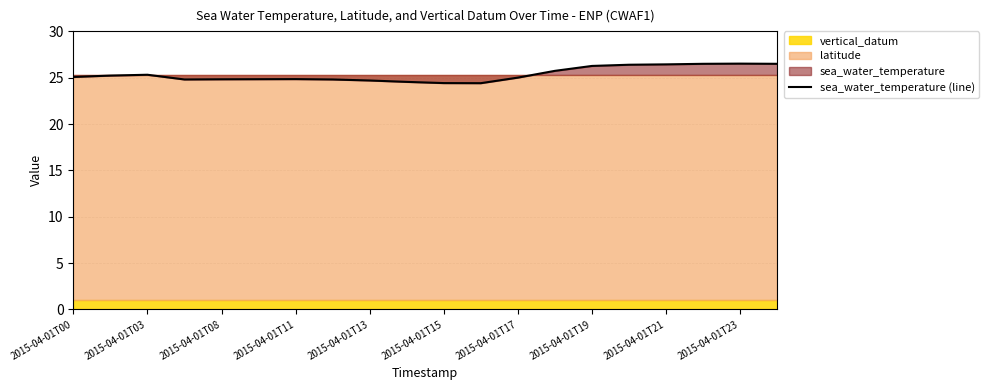

The value of sea_water_temperature (line) at 2015-04-01T00 is 25.1. True or false?

True